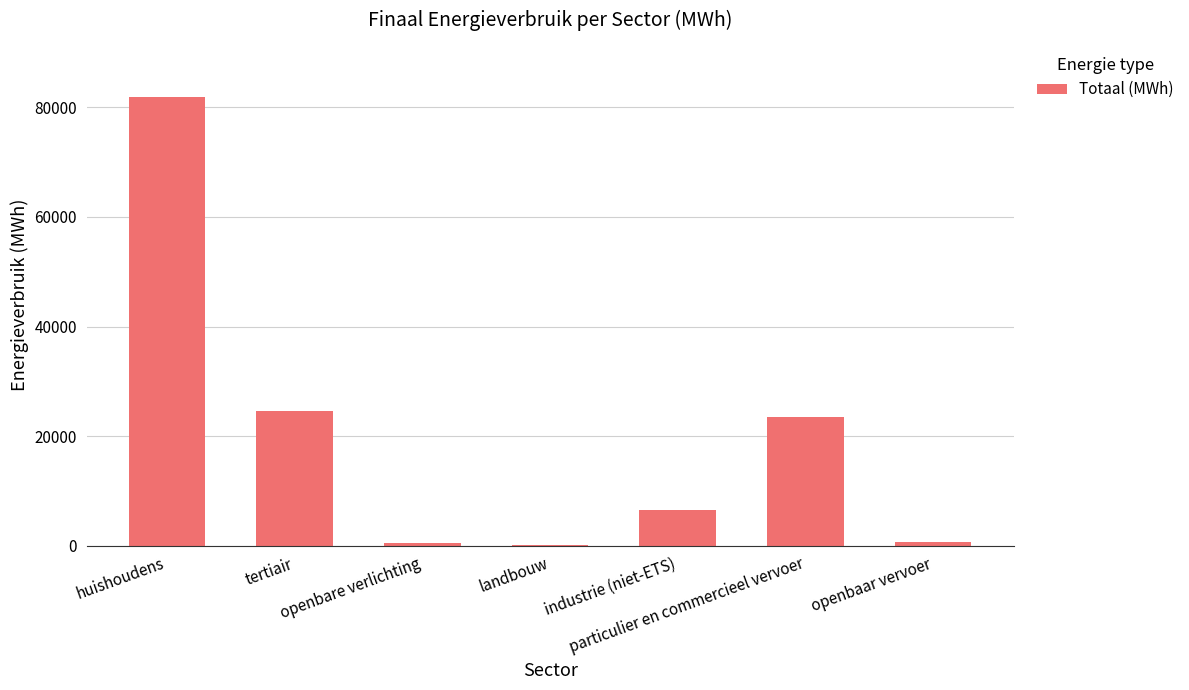

What is the sum of all values?

138040.6